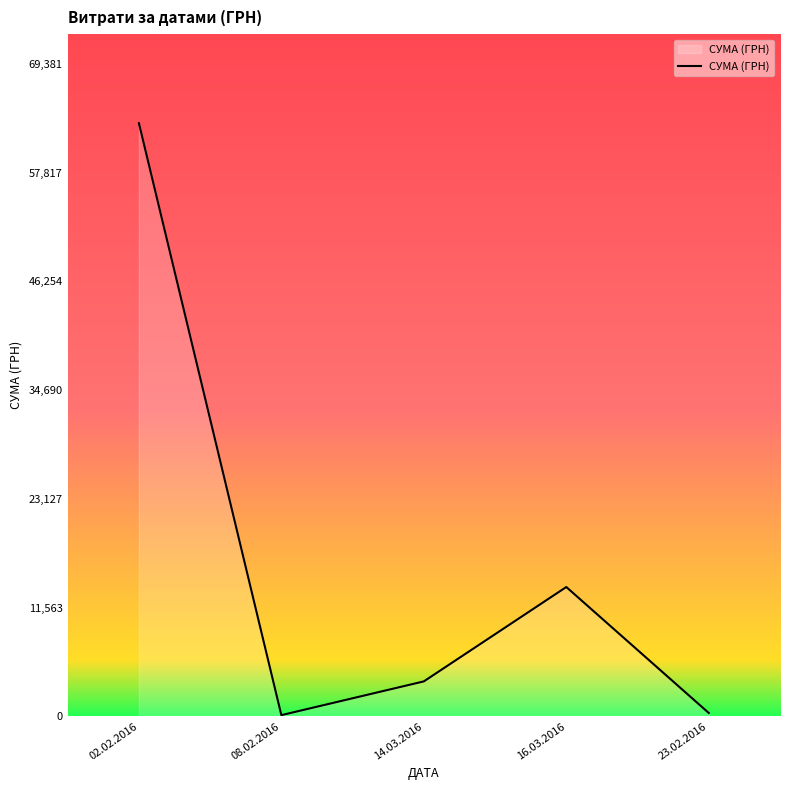

What value does the data have at 02.02.2016?

63073.9